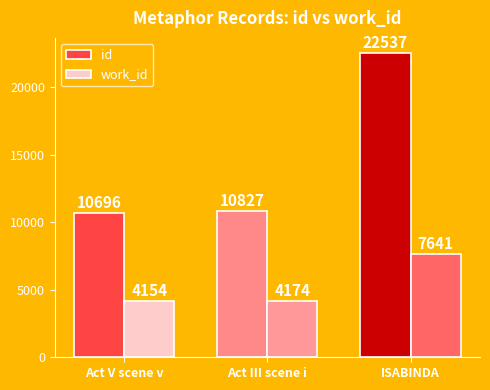

What is the difference between the second highest and minimum values in the id series?

131